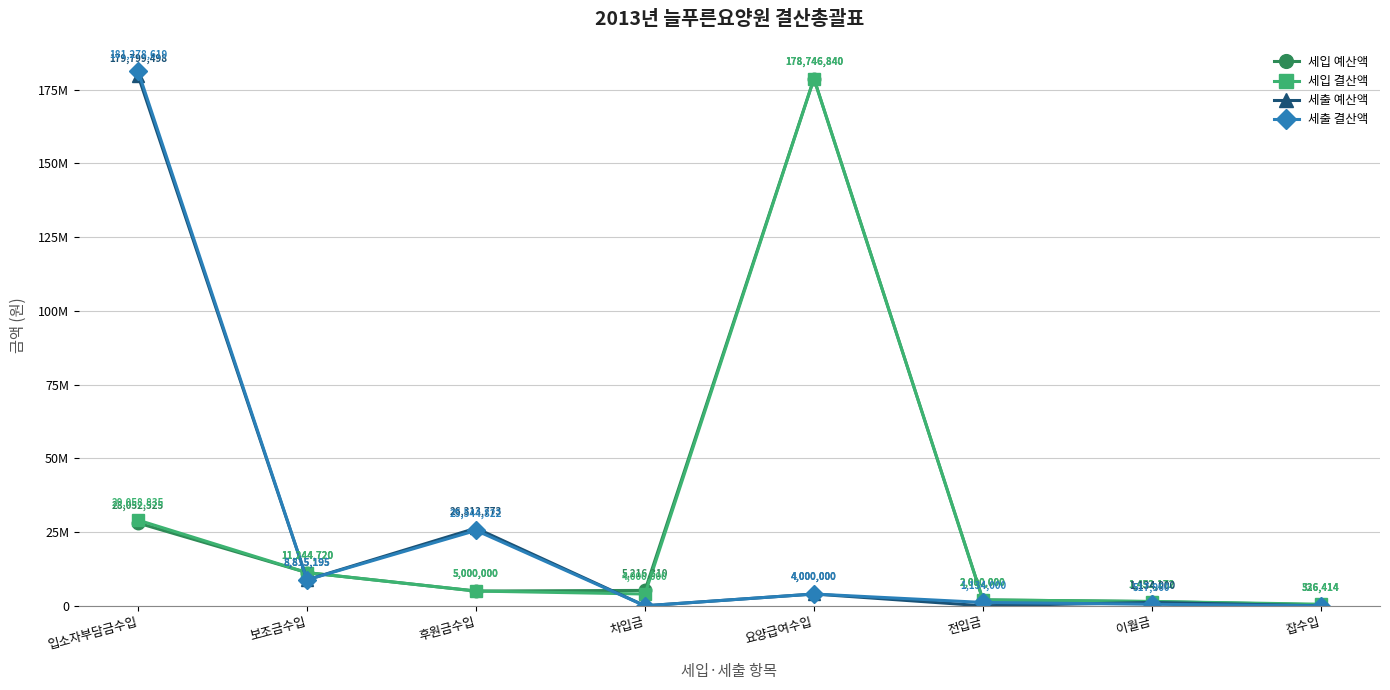

How many data points in 세출 예산액 are above 4000000?

3